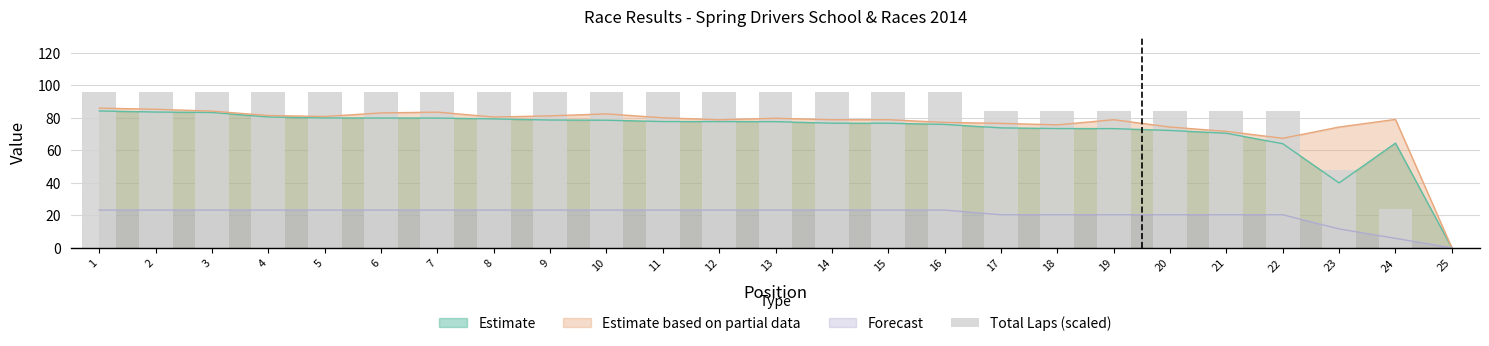

What is the sum of all values?

2112